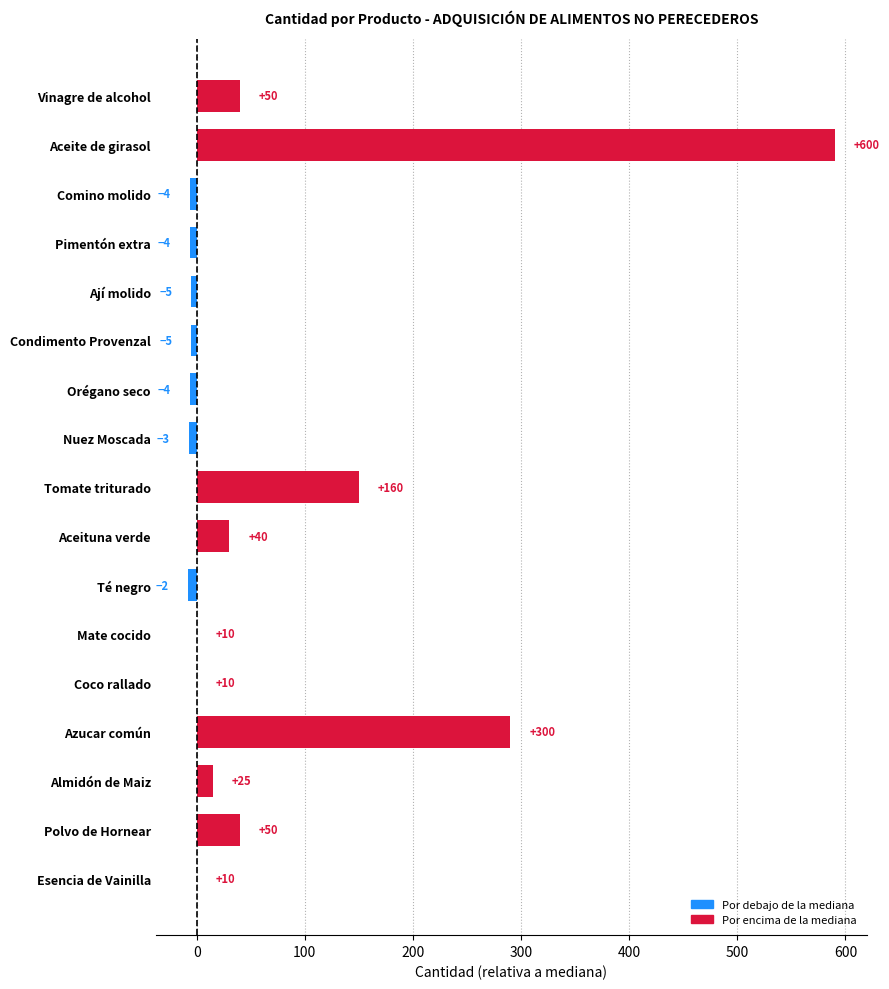

Are the bars horizontal?

Yes